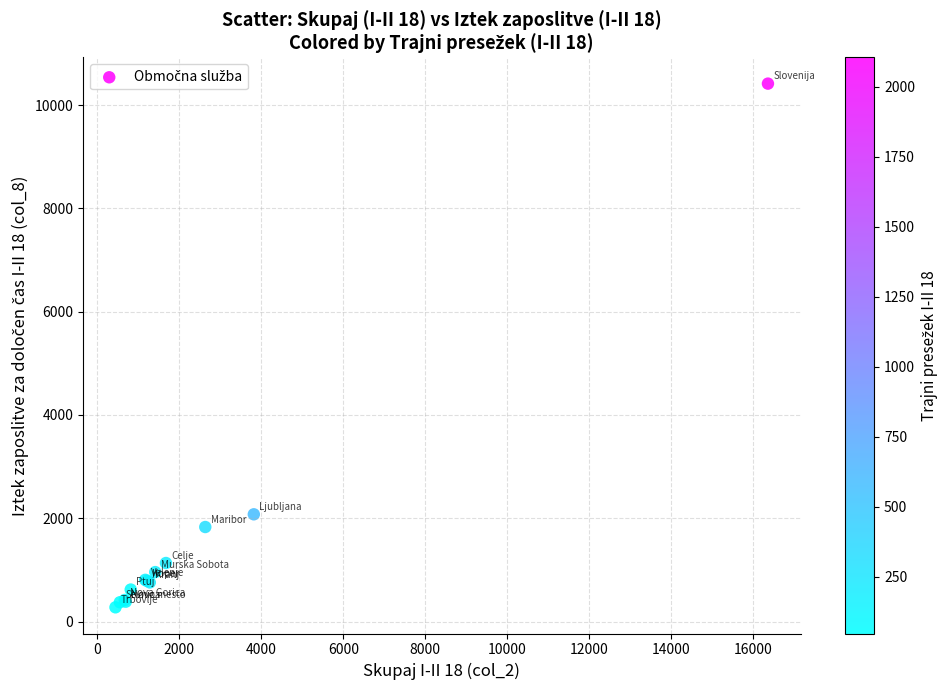

What Y value in the scatter plot is closest to 5345?

2076